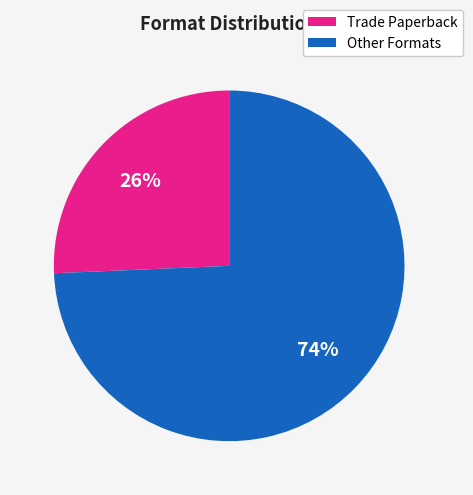

Is there a majority slice in this chart?

Yes